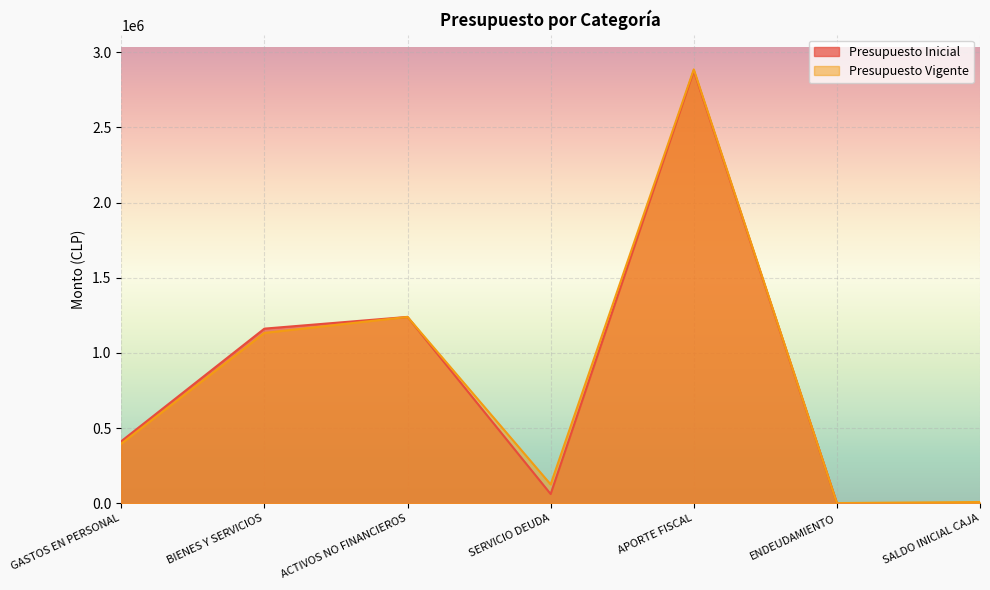

How many interior local peaks does the Presupuesto Vigente series have?

2